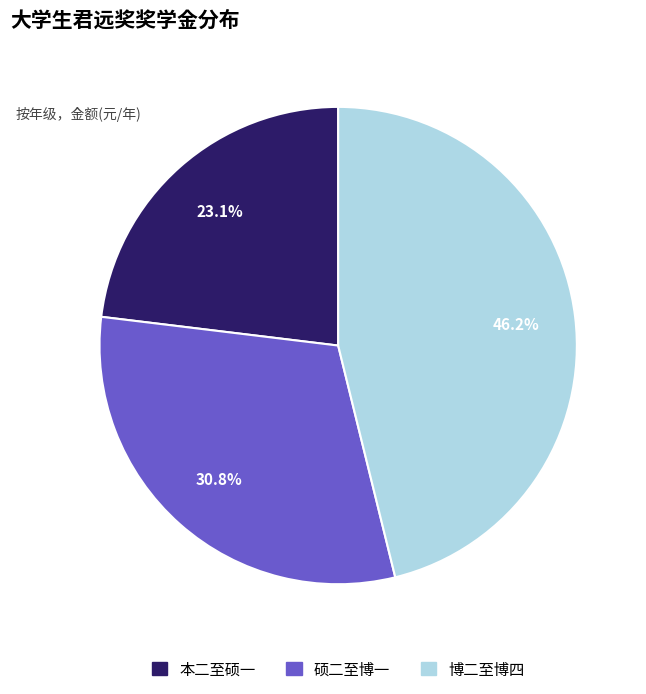

Do 本二至硕一 and 博二至博四 together represent more than half of the pie?

Yes